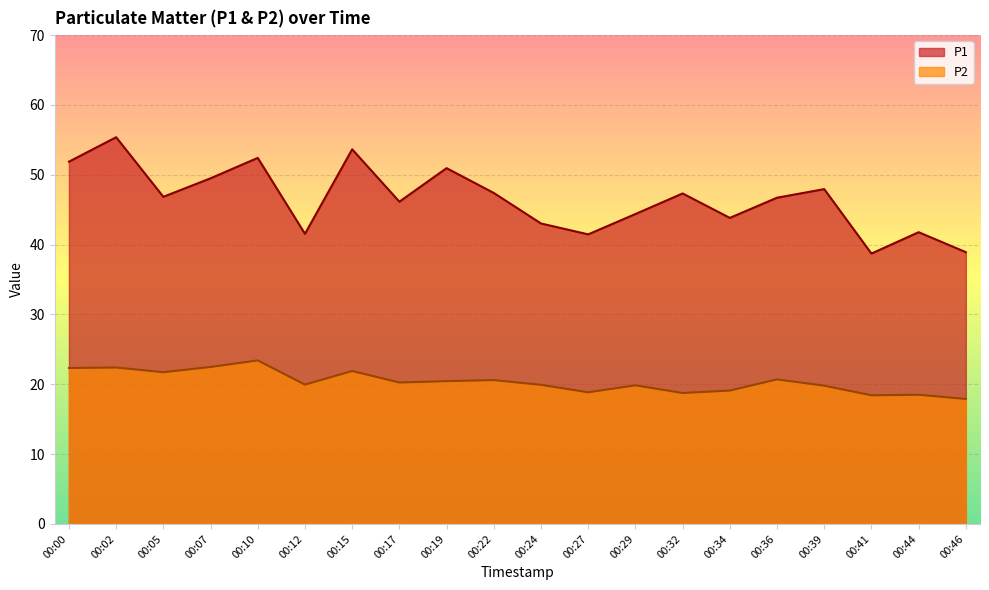

What are all the series names shown in the legend?

P1, P2